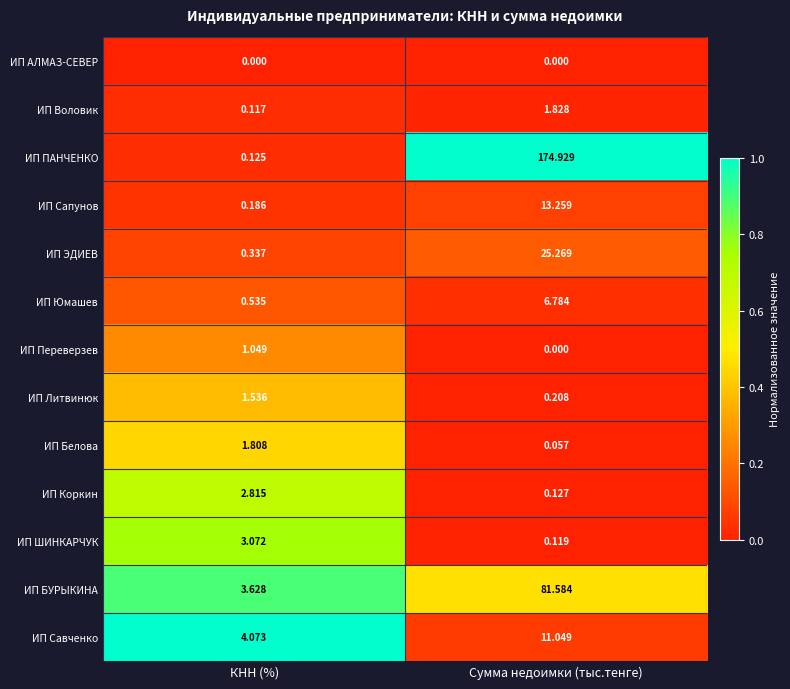

At which category is the sum across all series the highest?

Сумма недоимки (тыс.тенге)